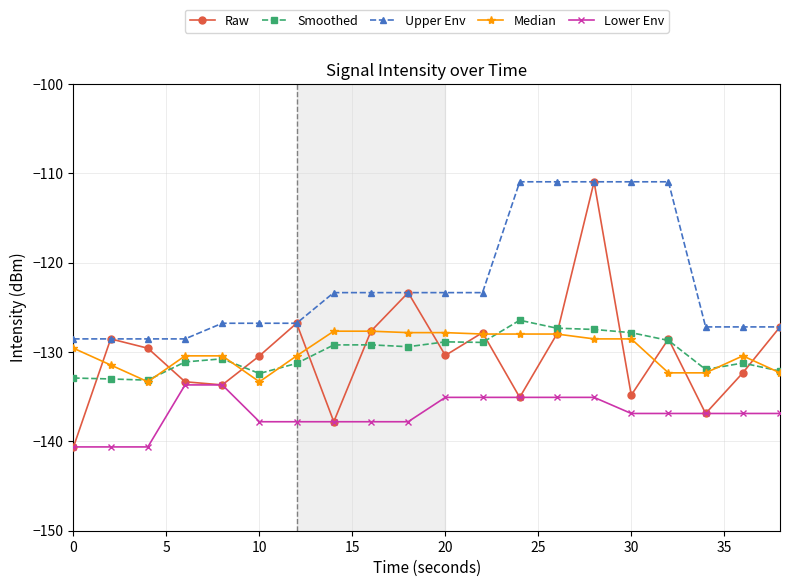

True or false: Smoothed and Lower Env cross at least once.

False